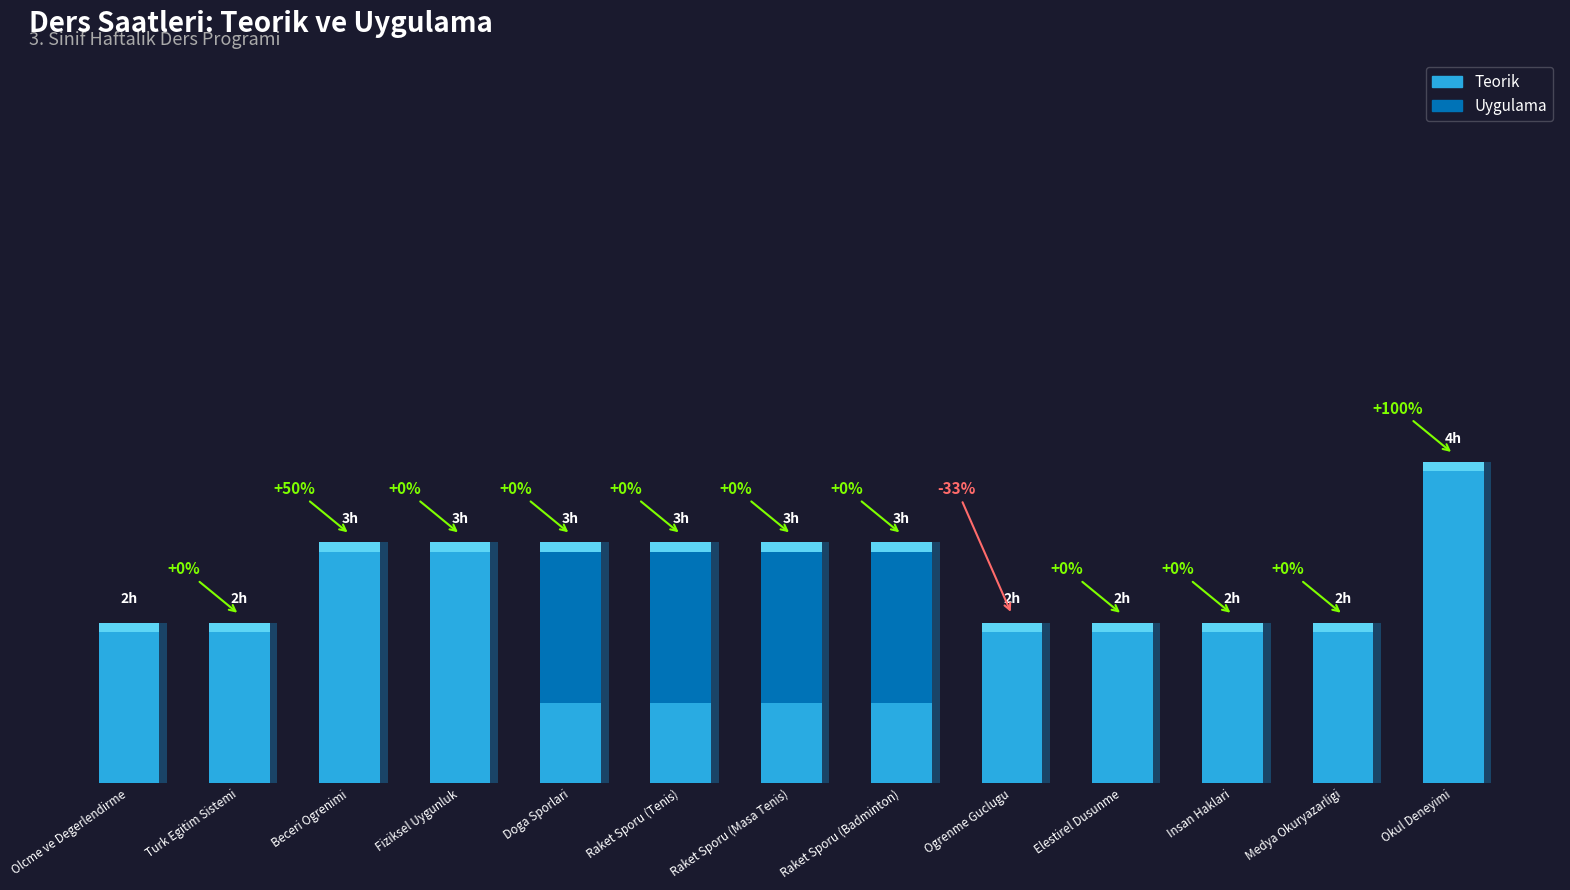

At which category is the sum across all series the highest?

Okul Deneyimi